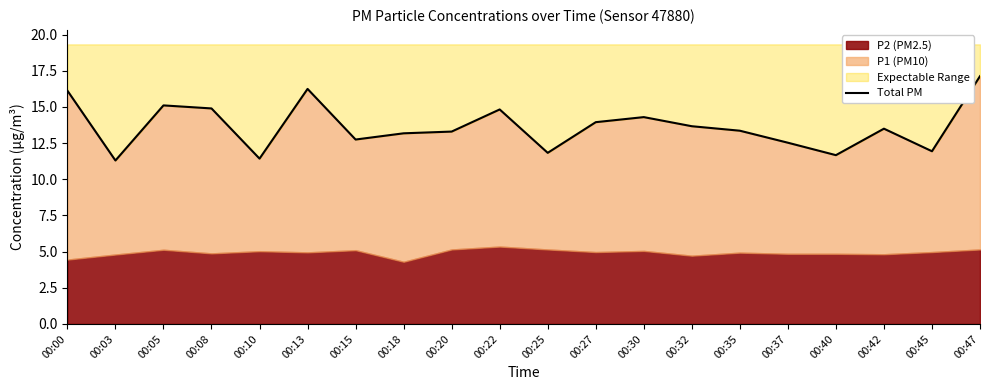

Reading left to right, extract all data points from this chart.

00:00=16.1	00:03=11.3	00:05=15.1	00:08=14.9	00:10=11.4	00:13=16.2	00:15=12.8	00:18=13.2	00:20=13.3	00:22=14.8	00:25=11.8	00:27=13.9	00:30=14.3	00:32=13.7	00:35=13.4	00:37=12.5	00:40=11.7	00:42=13.5	00:45=11.9	00:47=17.1